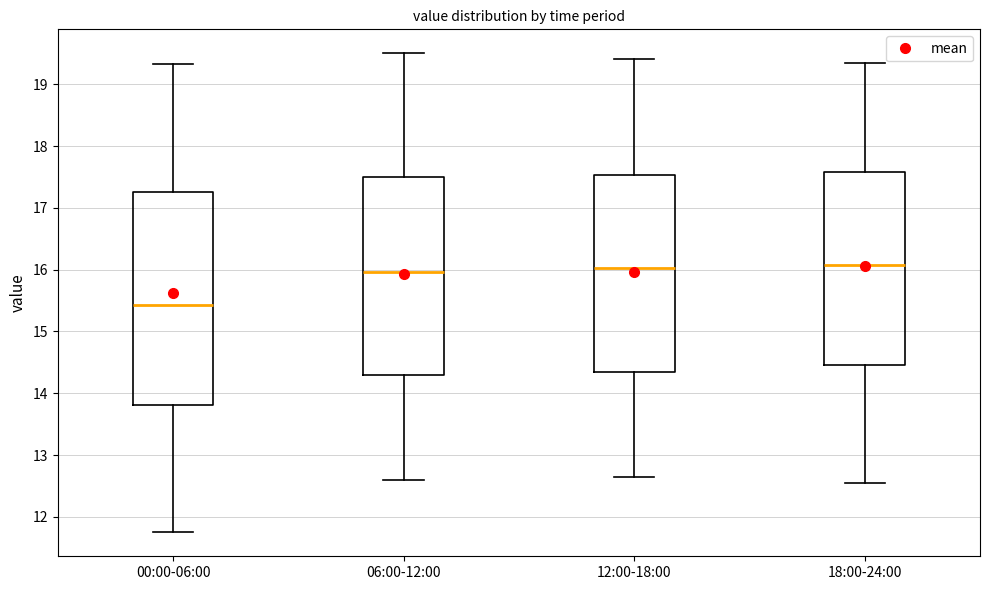

Reading left to right, transcribe this box plot: for each box, give where its median line is, the range the box spans, and where its two whiskers end, as read against the y-axis. The values are not printed on the chart, so give them approximately, as read against the axis.

00:00-06:00: median 15.4, box 13.8 to 17.3, whiskers 11.8 to 19.3
06:00-12:00: median 16.0, box 14.3 to 17.5, whiskers 12.6 to 19.5
12:00-18:00: median 16.0, box 14.4 to 17.5, whiskers 12.7 to 19.4
18:00-24:00: median 16.1, box 14.5 to 17.6, whiskers 12.6 to 19.4